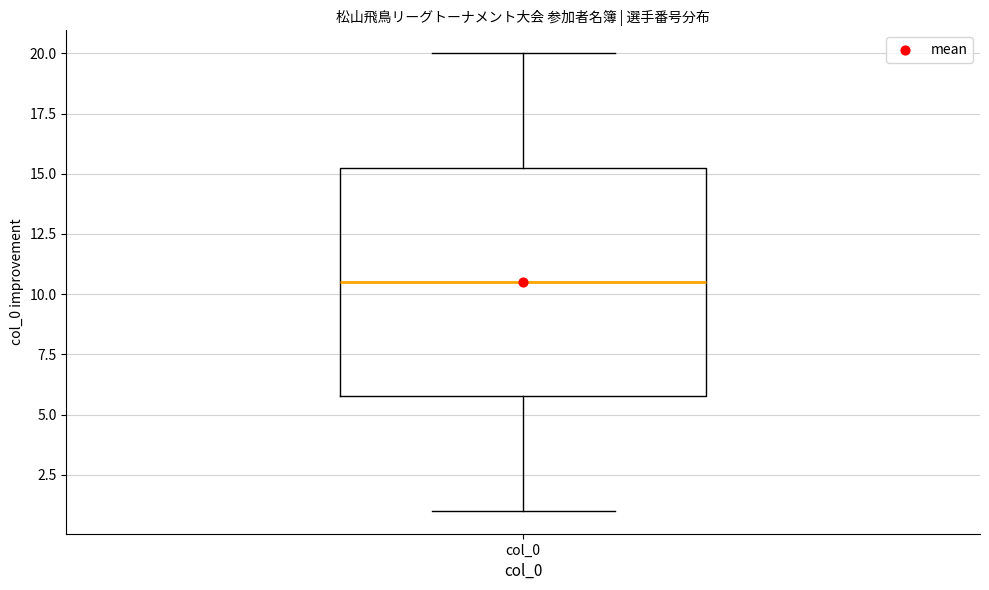

Where is the lower edge of the box for col_0 on the y-axis? The values are not printed on the chart, so give them approximately, as read against the axis.

6.0